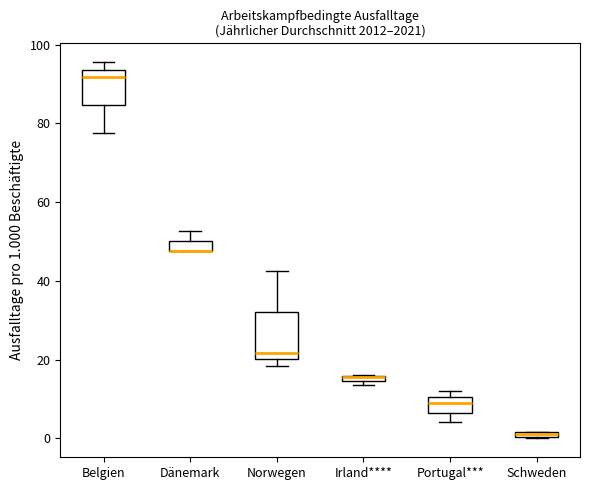

Comparing the boxes themselves (not the whiskers), which one is the tallest?

Norwegen